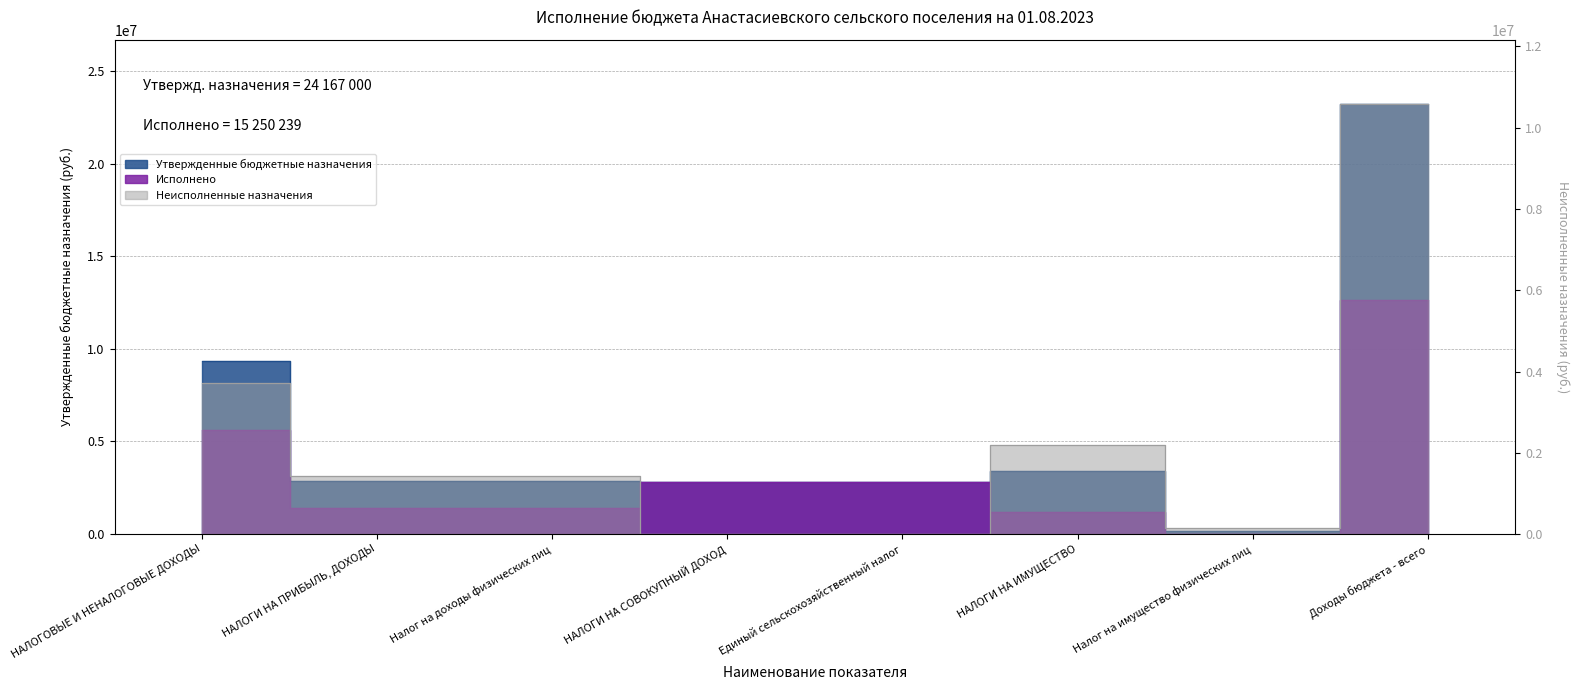

Read the Неисполненные назначения value at Налог на имущество физических лиц.

160258.6